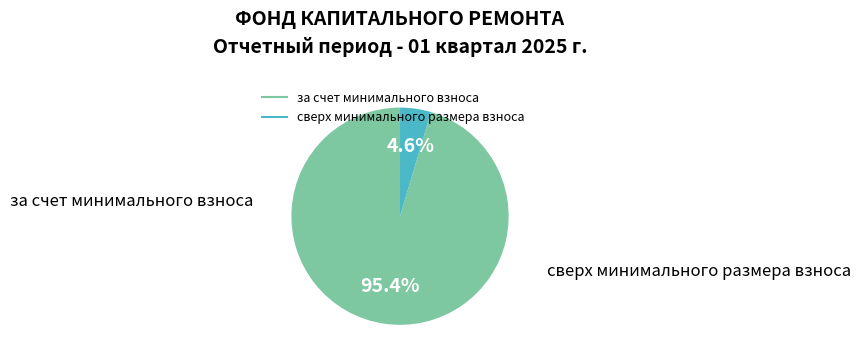

What portion of the pie excludes за счет минимального взноса?

4.6%